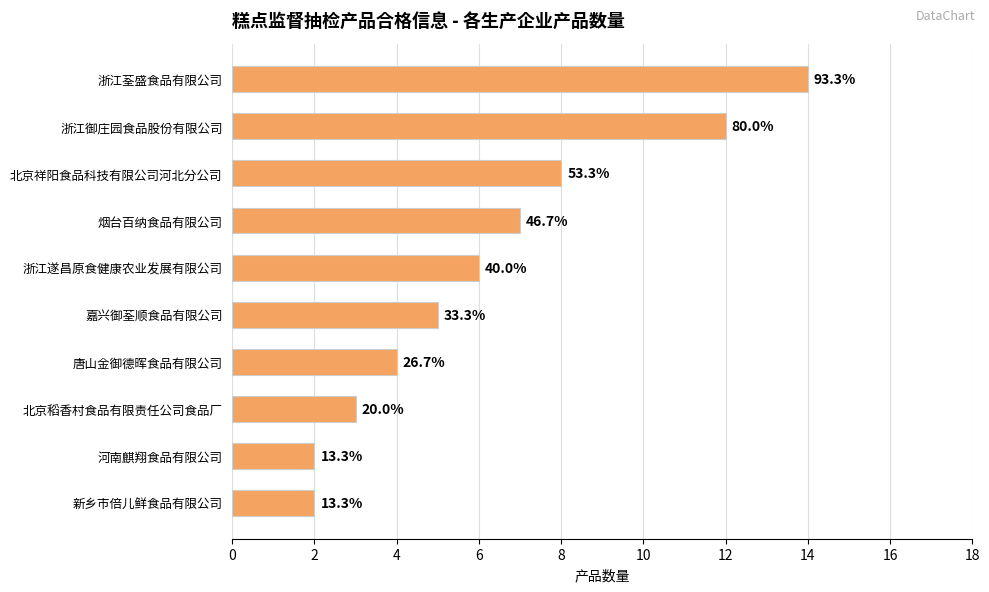

How many bars are there in total?

10